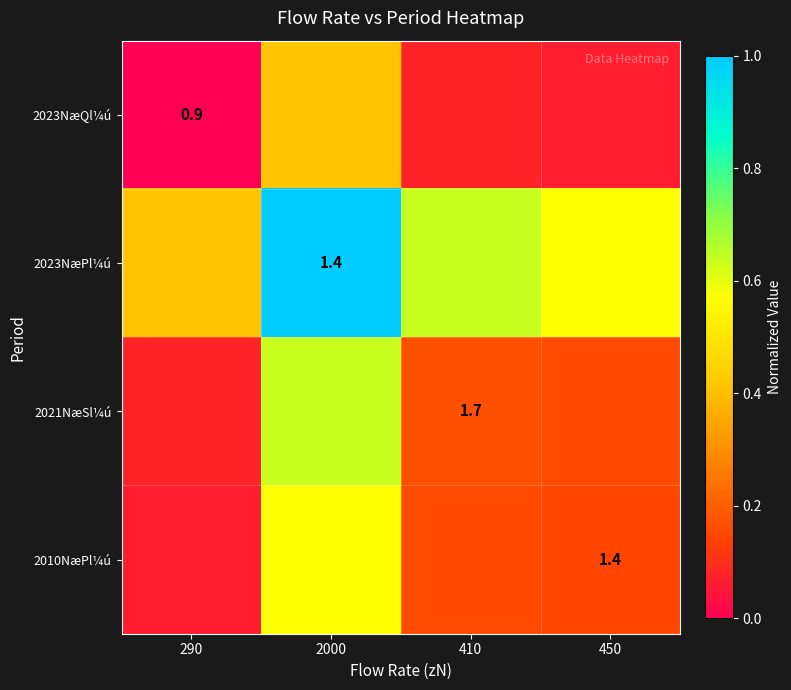

Which category has the lowest value in the 2010NæPl¼ú series?

290